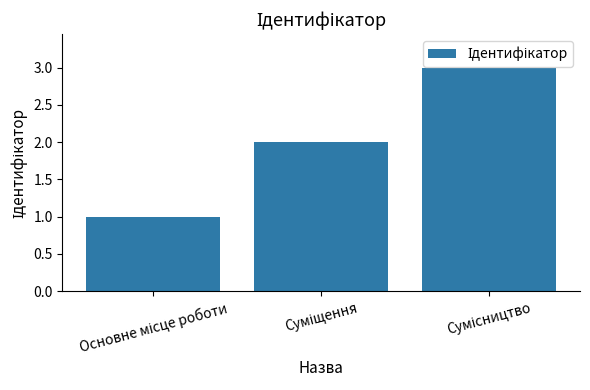

What is the maximum value shown in the chart?

3